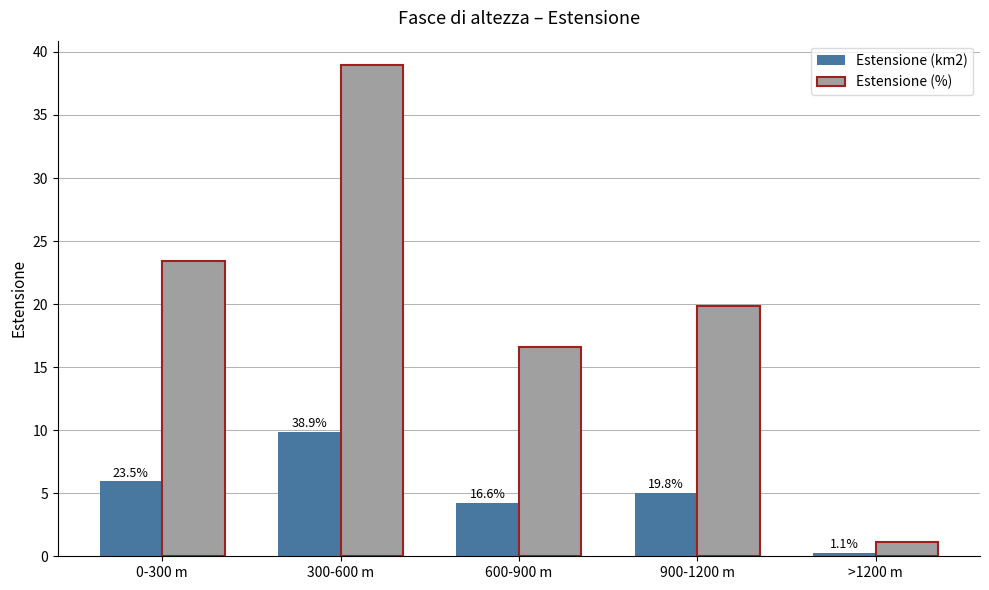

Rank the categories by Estensione (%) value from highest to lowest.

300-600 m, 0-300 m, 900-1200 m, 600-900 m, >1200 m